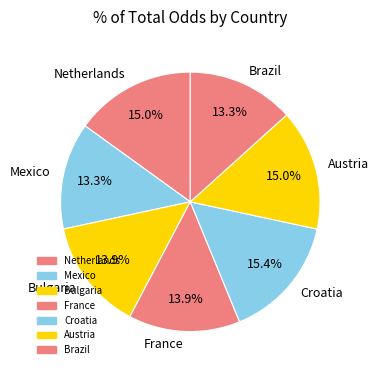

Approximately how many times larger is the value at Croatia compared to Netherlands?

1.0